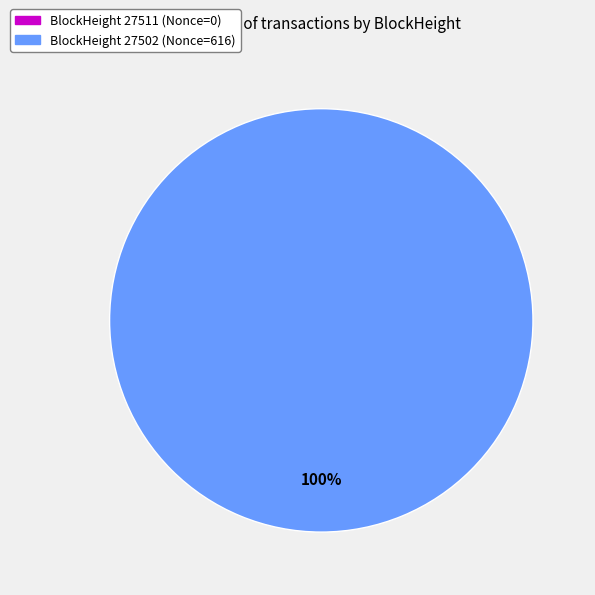

Count the number of slices in the pie.

2